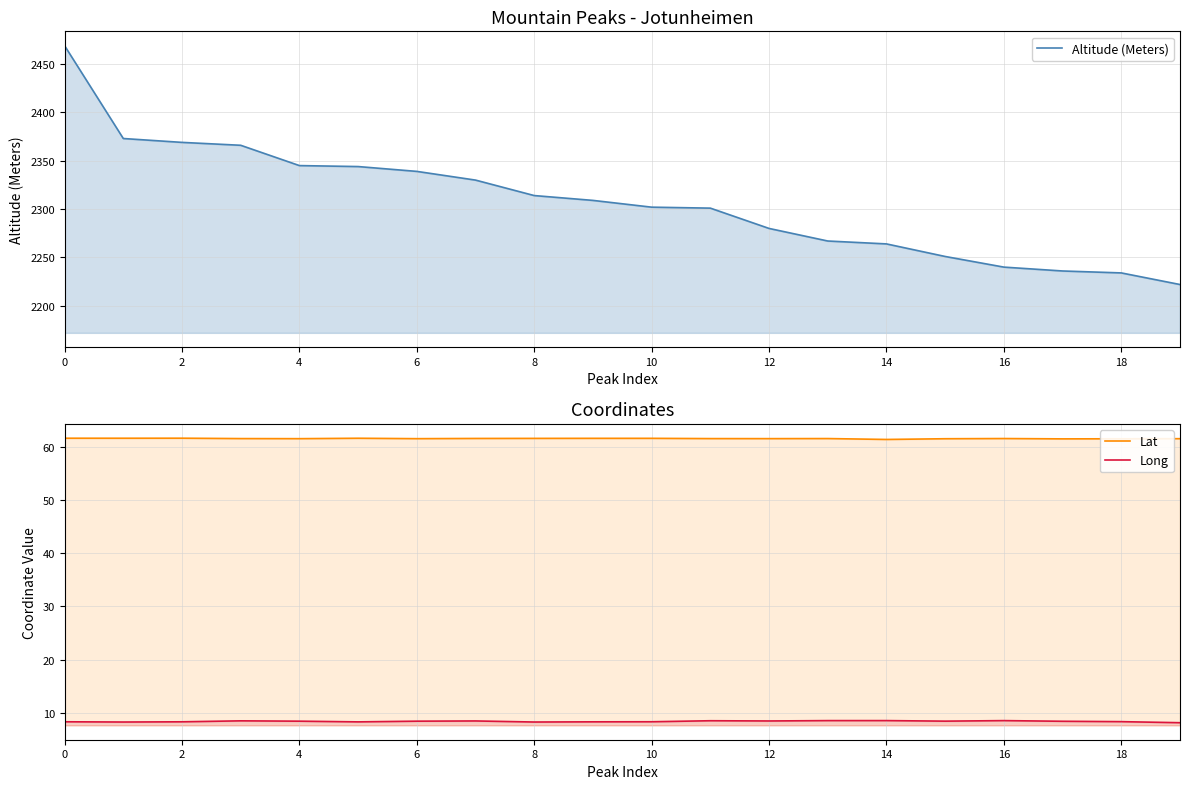

Which has a higher value, 17 or 16?

16